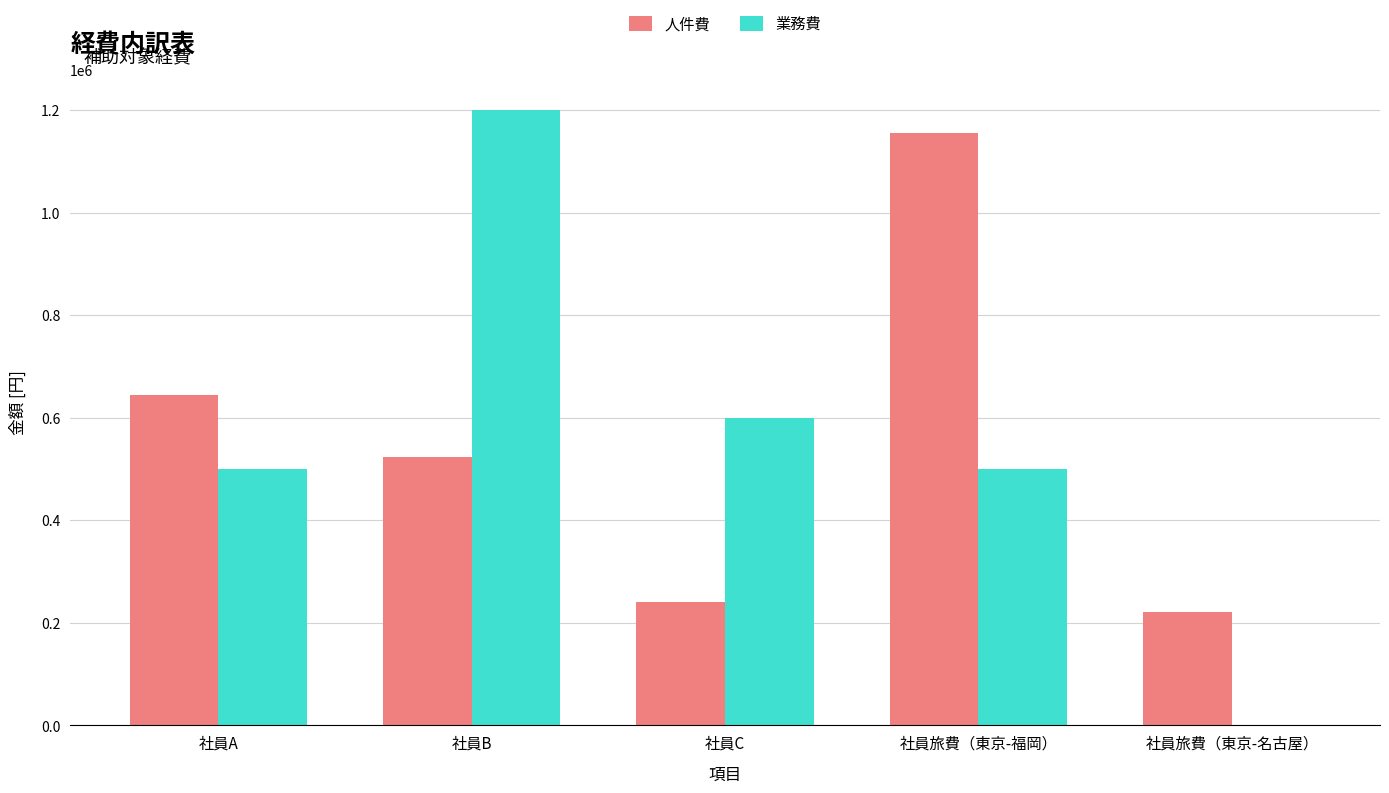

What is the spread (max minus min) of values at 社員A?

145000